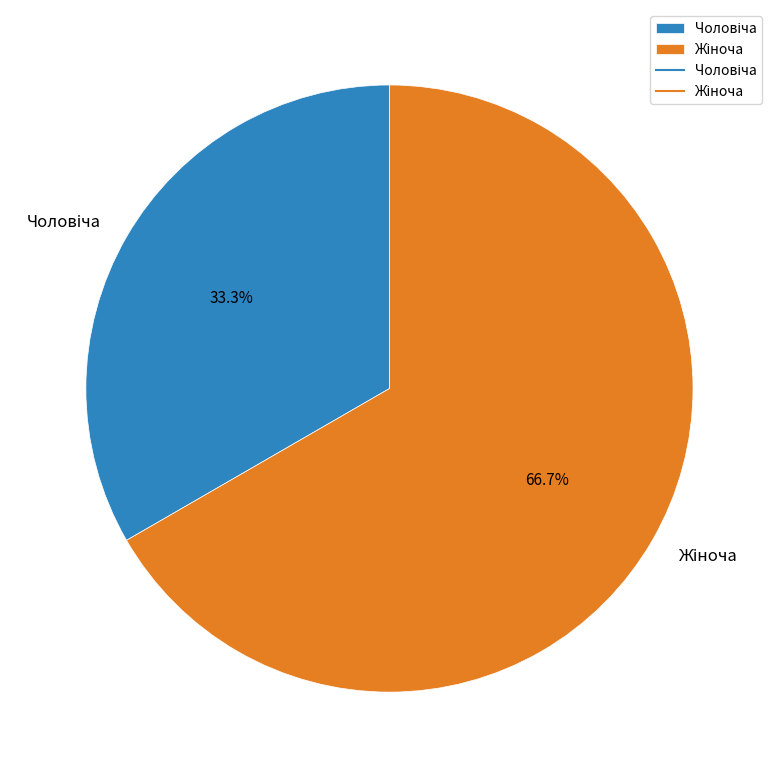

Is there a majority slice in this chart?

Yes